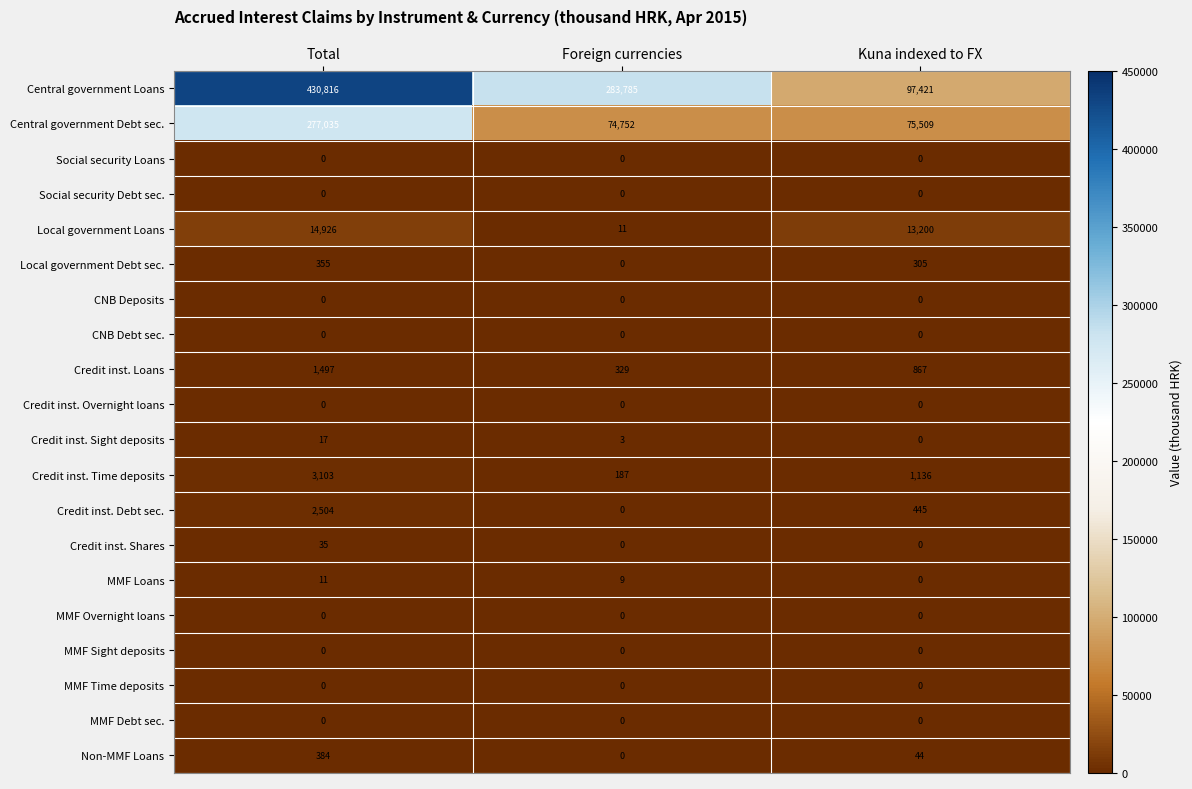

At how many categories does at least one series exceed 147073?

2